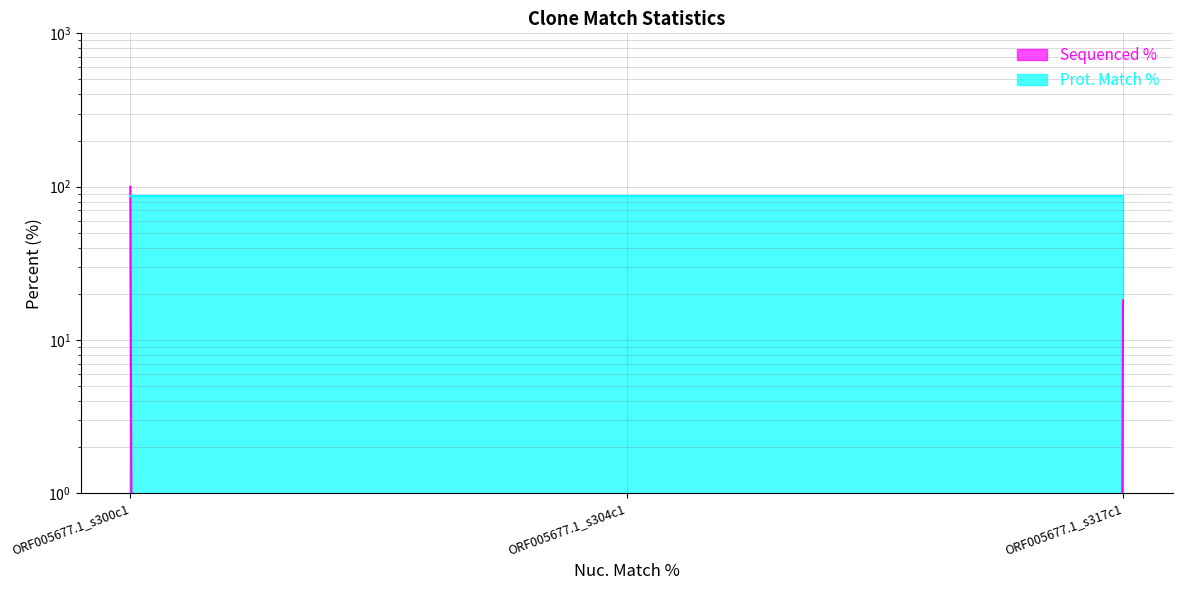

What is the greatest value displayed?

100.0